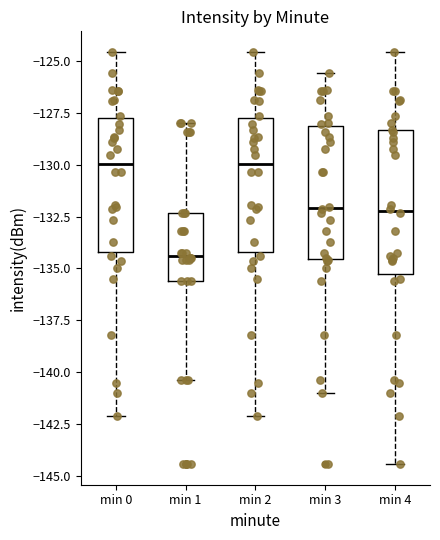

Where does the upper whisker of the box for min 1 end on the y-axis? The values are not printed on the chart, so give them approximately, as read against the axis.

-128.0